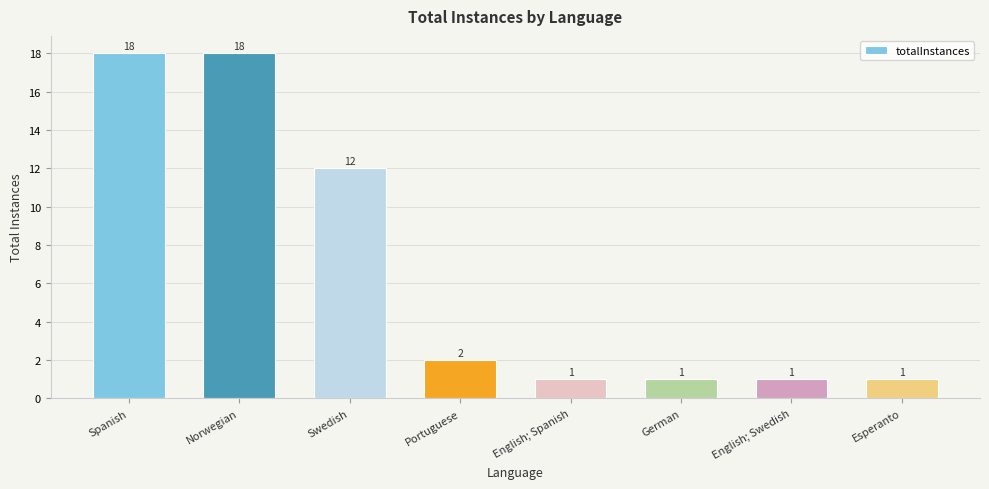

How many distinct data groups are displayed?

1